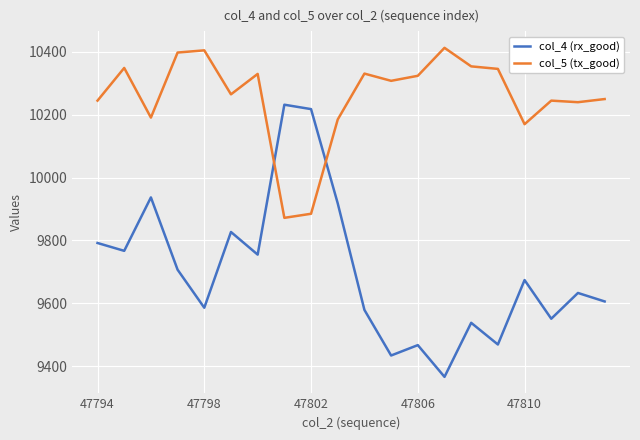

Which series has the largest range (max minus min)?

col_4 (rx_good)